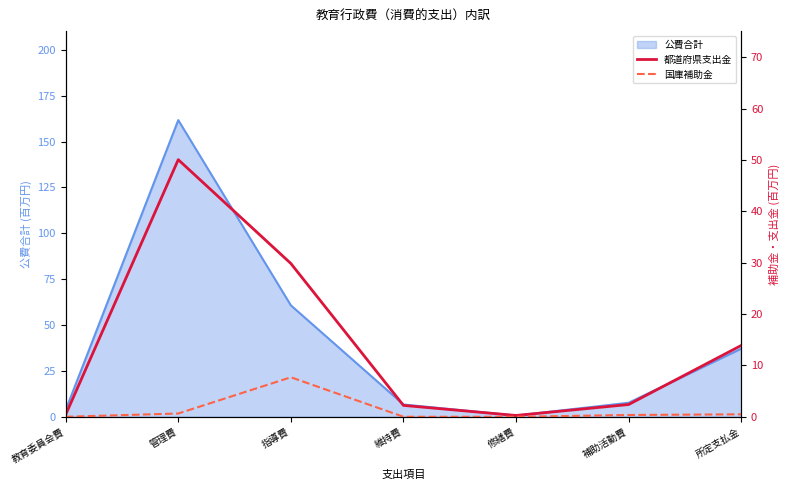

True or false: 都道府県支出金 and 国庫補助金 intersect in this chart.

False